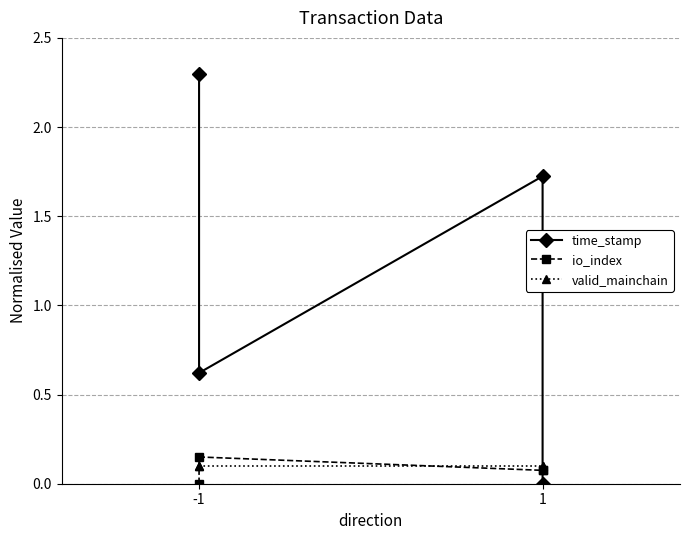

What is the difference between the maximum and minimum values in the io_index series?

0.1